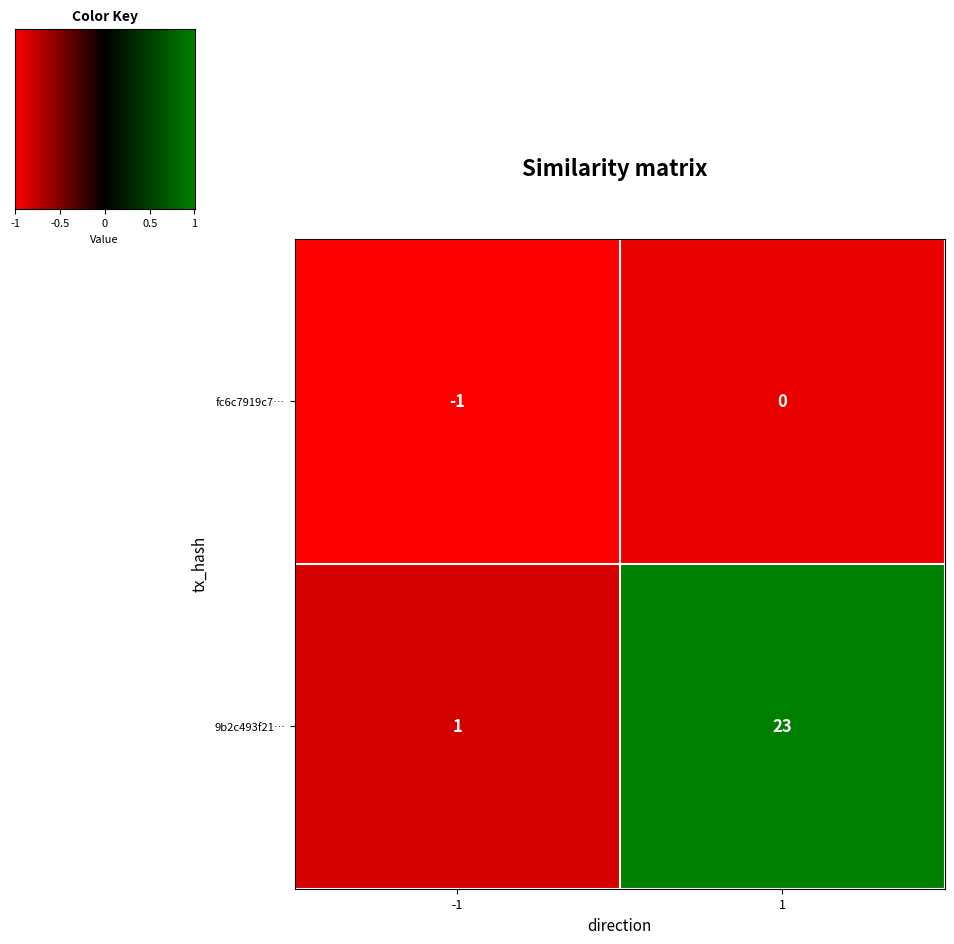

What is the sum of all 9b2c493f21… values?

24